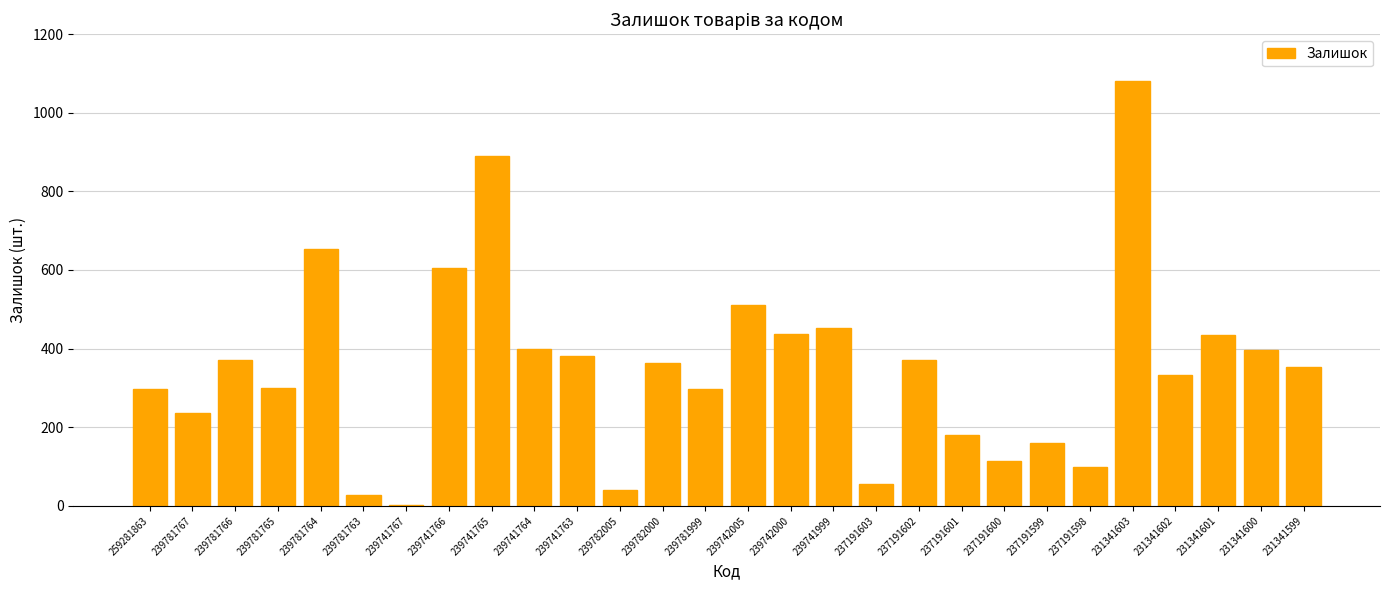

The chart shows a value of 1082 at 231341603. True or false?

True